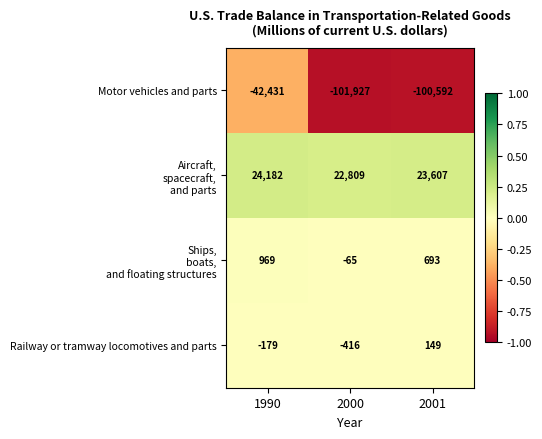

Which label corresponds to the largest value in the chart?

1990